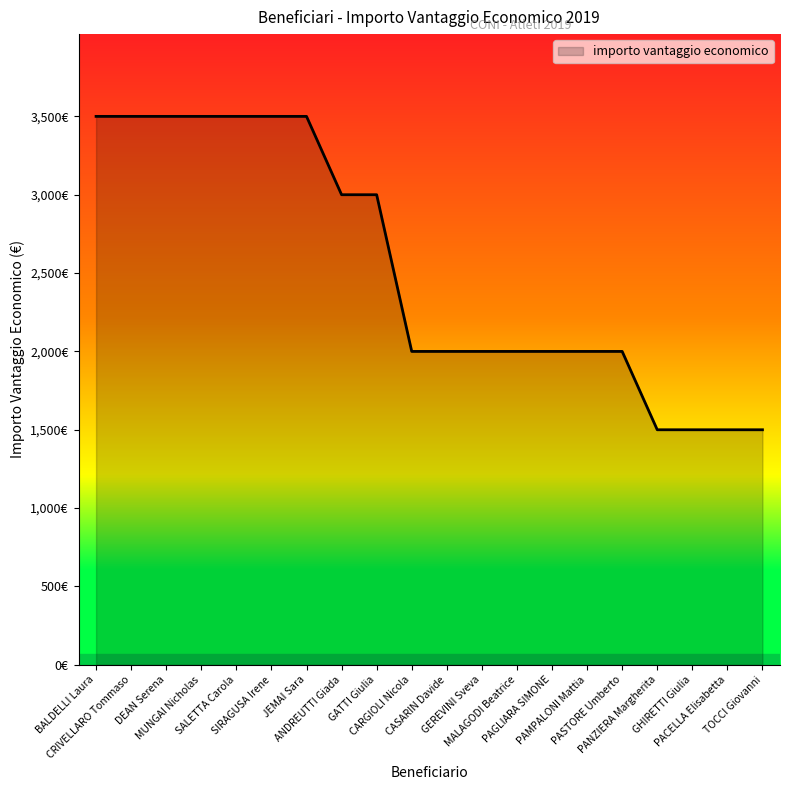

Is this an area chart (filled region under the line)?

Yes